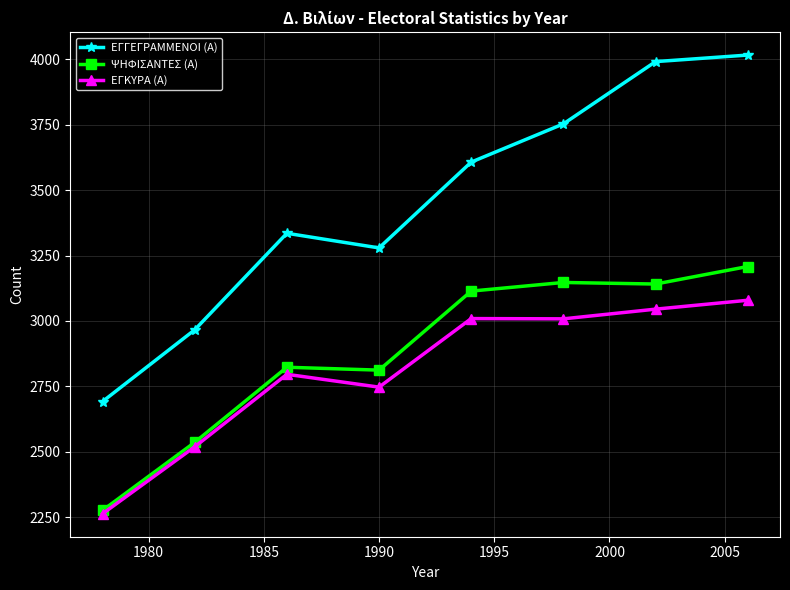

List the series in order of their peak value, highest first.

ΕΓΓΕΓΡΑΜΜΕΝΟΙ (Α), ΨΗΦΙΣΑΝΤΕΣ (Α), ΕΓΚΥΡΑ (Α)